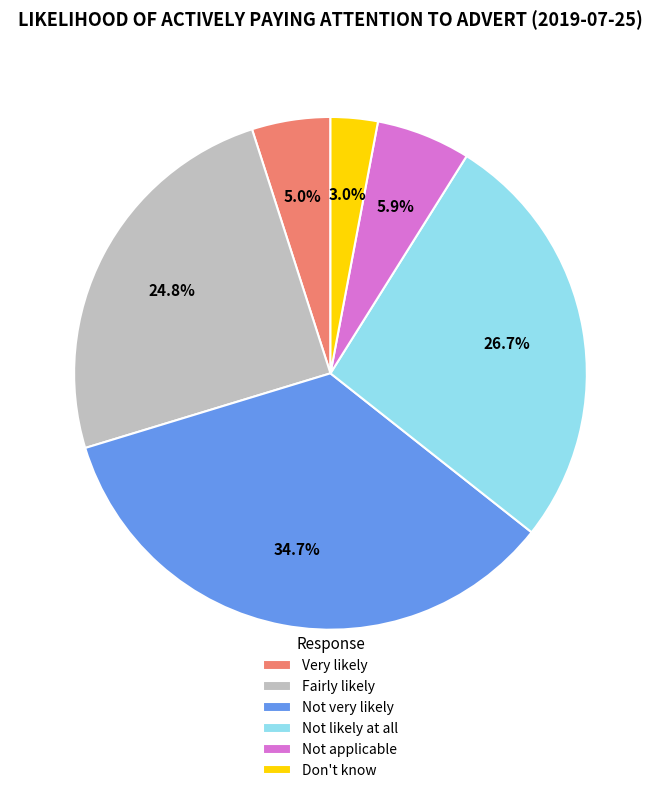

Is there any slice that represents more than half of the pie?

No